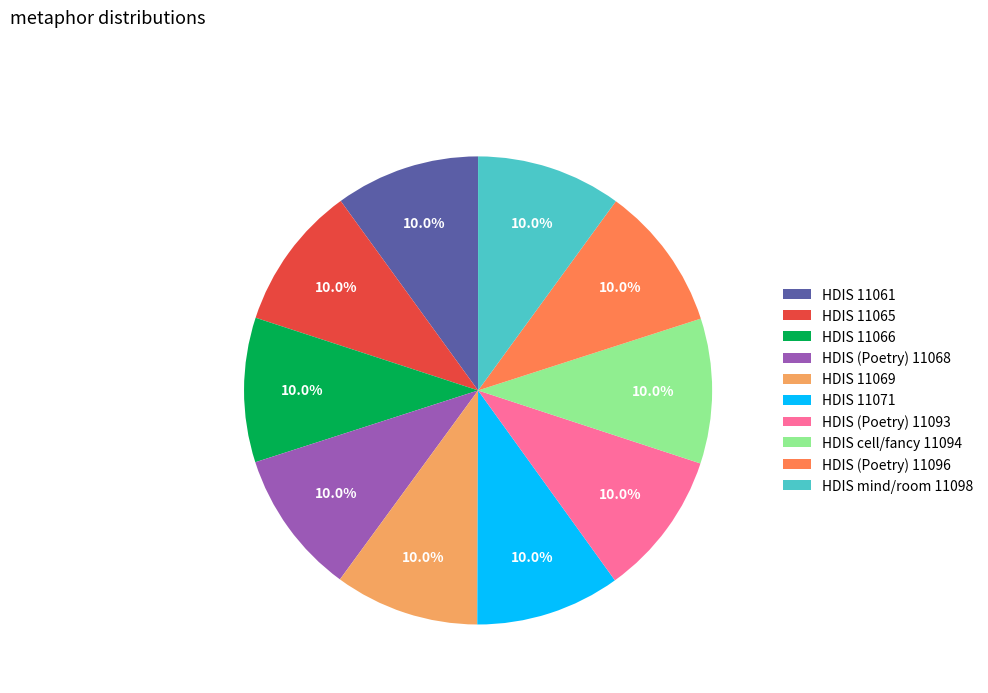

Do HDIS (Poetry) 11093 and HDIS 11069 together represent more than half of the pie?

No